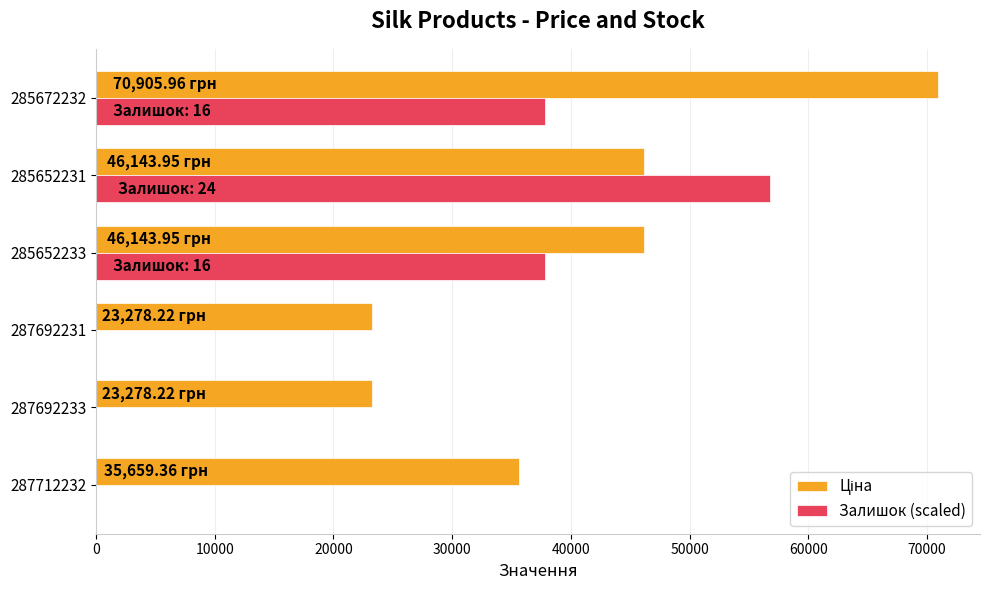

How many data points does each series have?

6